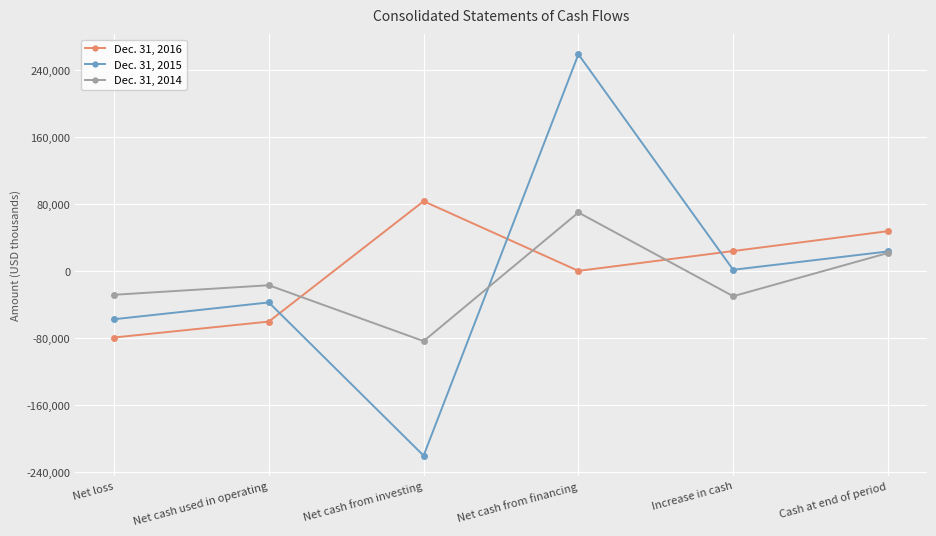

Between which two adjacent categories do Dec. 31, 2014 and Dec. 31, 2015 first intersect?

Net cash from investing and Net cash from financing